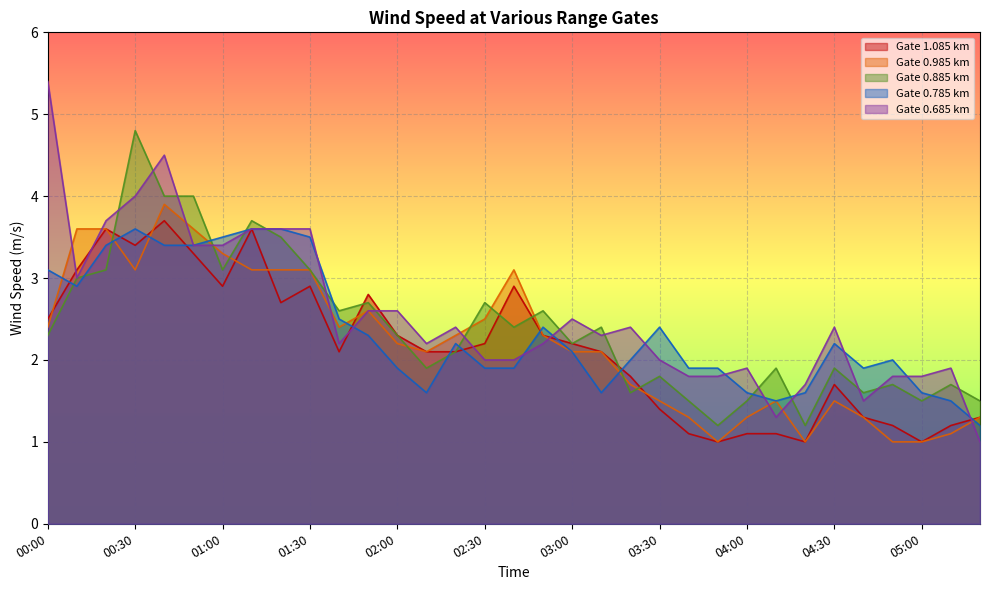

How many lines are shown in the chart?

5